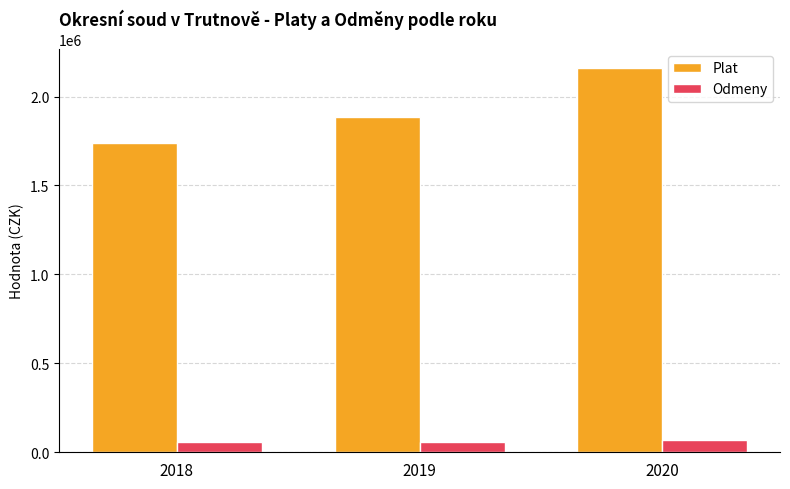

Which series has the widest spread of values?

Plat